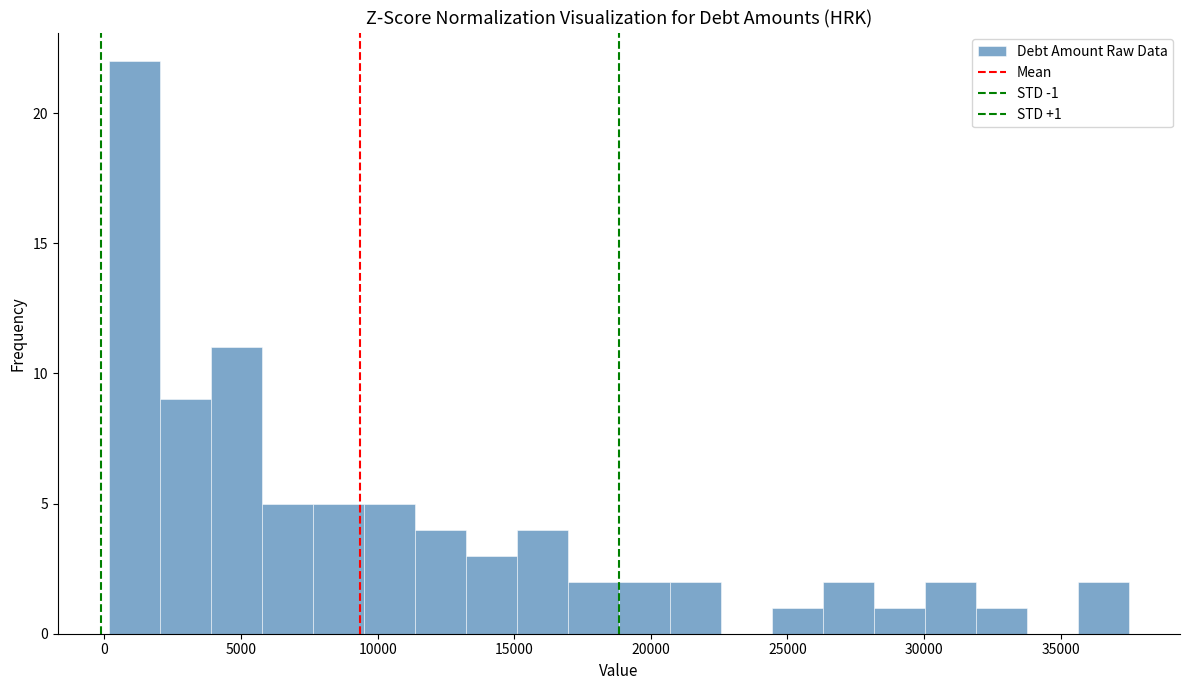

Around what value on the x-axis is the tallest bar? Give the approximate position of its centre, as read against the axis.

1000